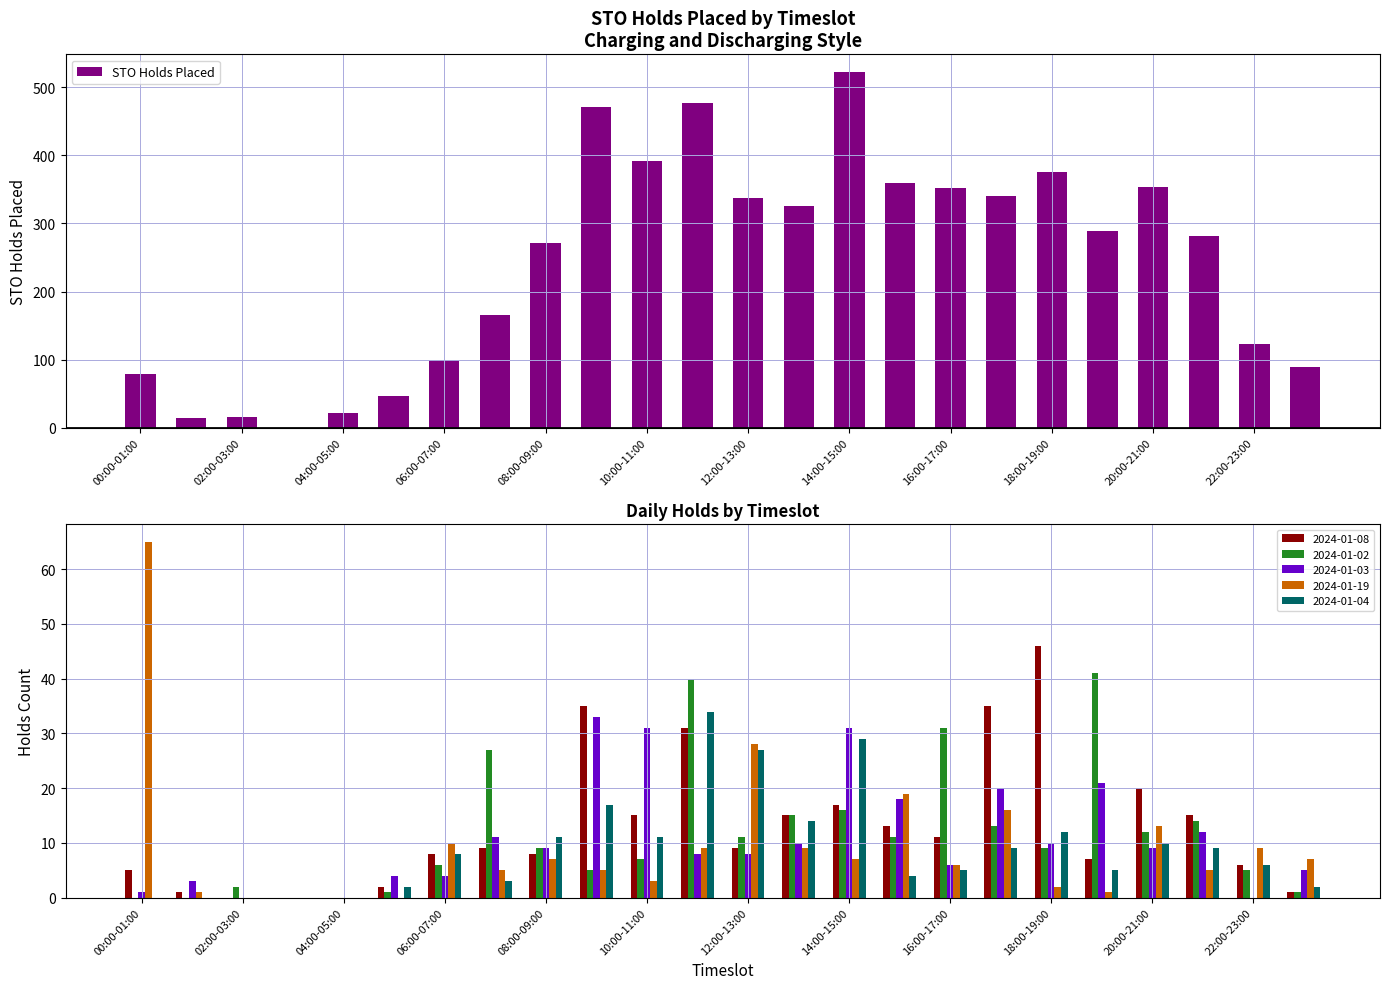

What is the sum of all STO Holds Placed values?

5803